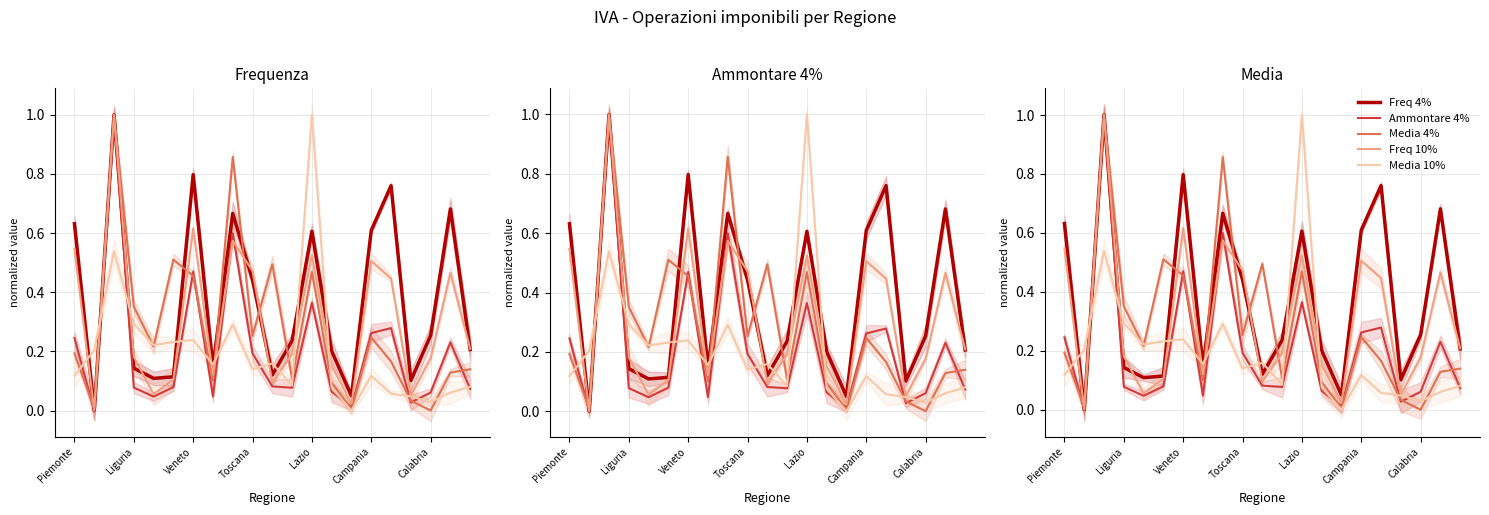

Does the chart display data point markers on the line(s)?

No